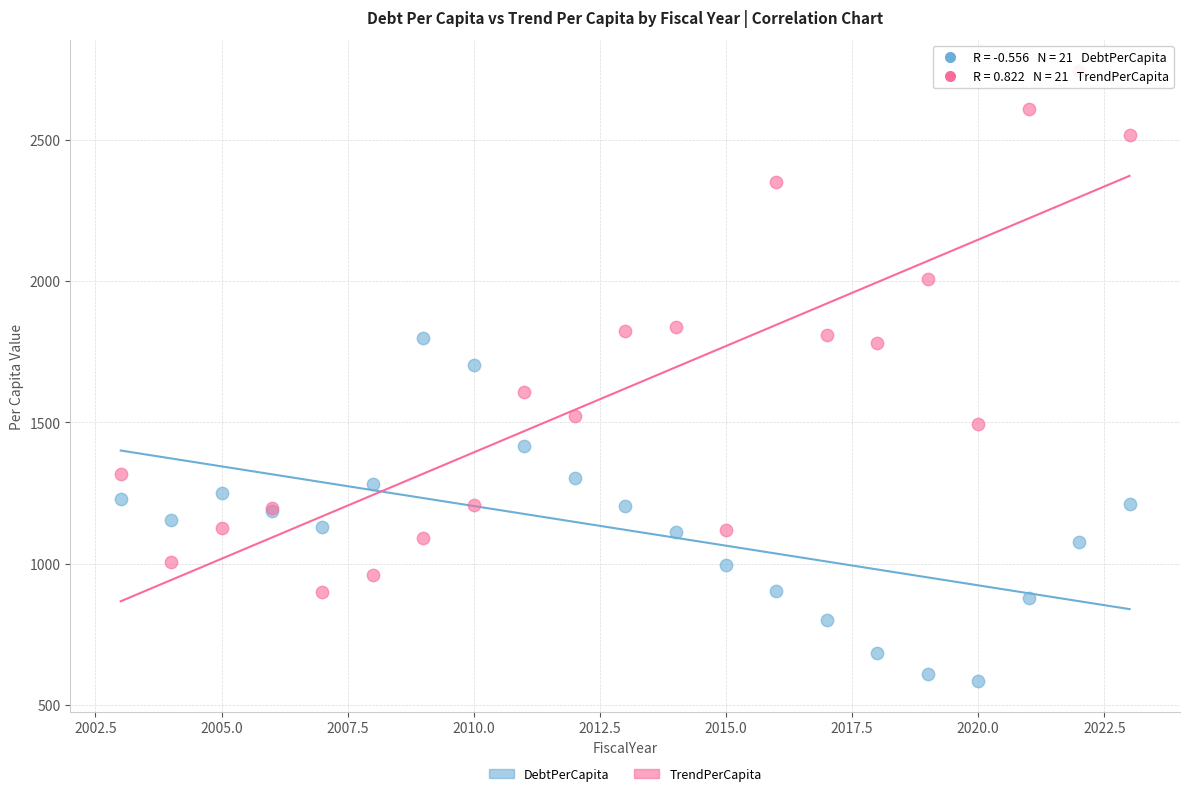

Which series reaches the minimum Y coordinate?

DebtPerCapita